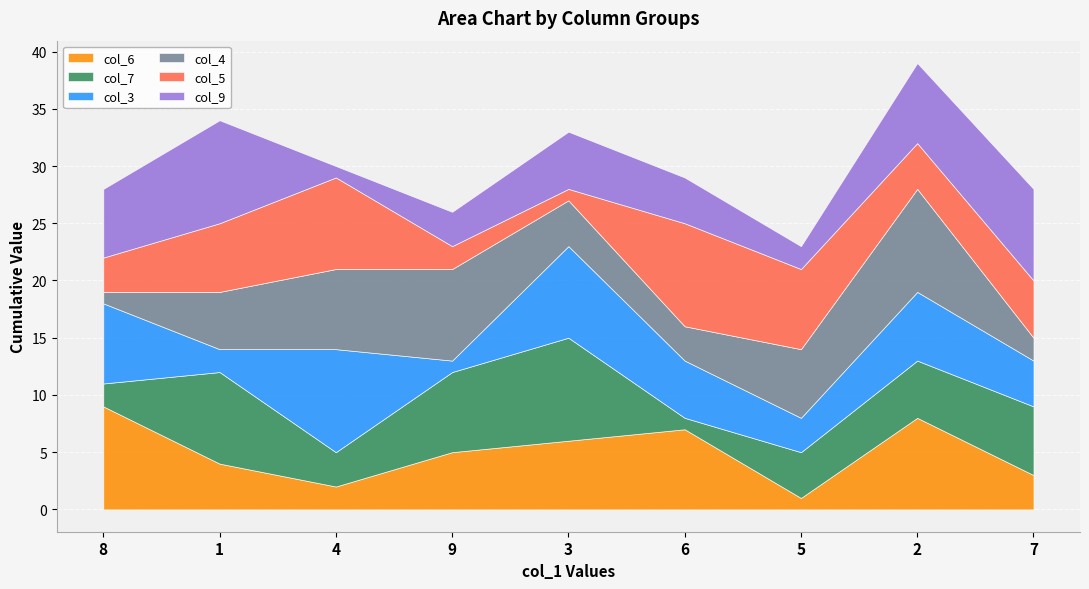

Reading right to left, list all the values displayed in this chart.

col_6: 3	8	1	7	6	5	2	4	9
col_7: 6	5	4	1	9	7	3	8	2
col_3: 4	6	3	5	8	1	9	2	7
col_4: 2	9	6	3	4	8	7	5	1
col_5: 5	4	7	9	1	2	8	6	3
col_9: 8	7	2	4	5	3	1	9	6